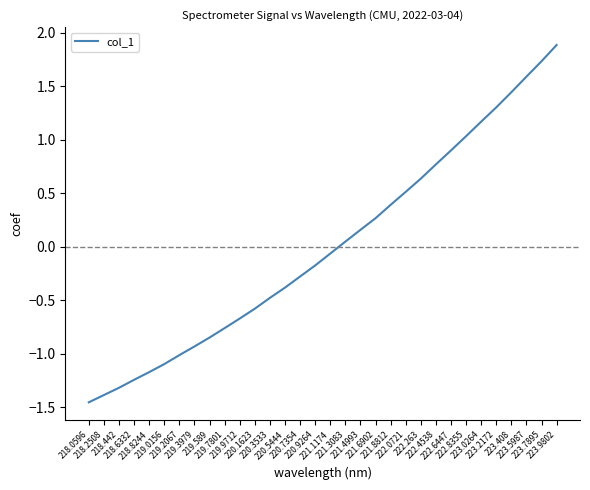

Is it true that the value at 222.0721 is 0.5?

True